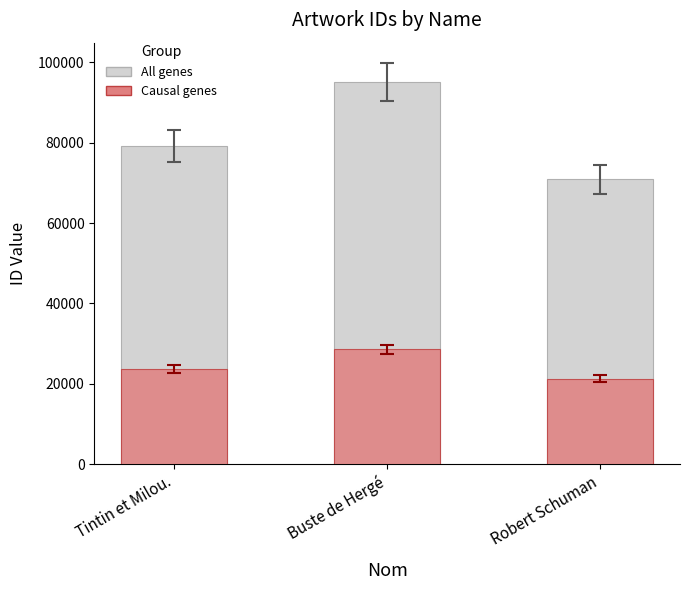

Reading left to right, transcribe all the data shown in this chart.

All genes: 79154.0	95176.0	70873.0
Causal genes: 23746.2	28552.8	21261.9